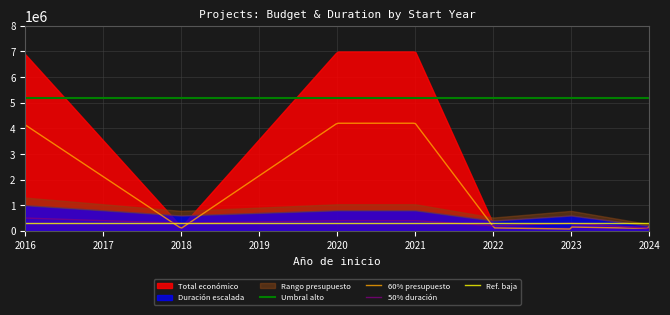

True or false: 50% duración and Umbral alto intersect in this chart.

False